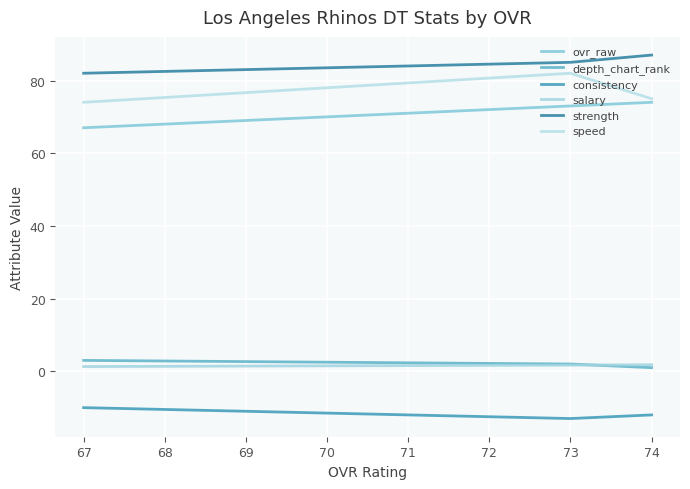

Count the salary values in the range 1 to 2.

3